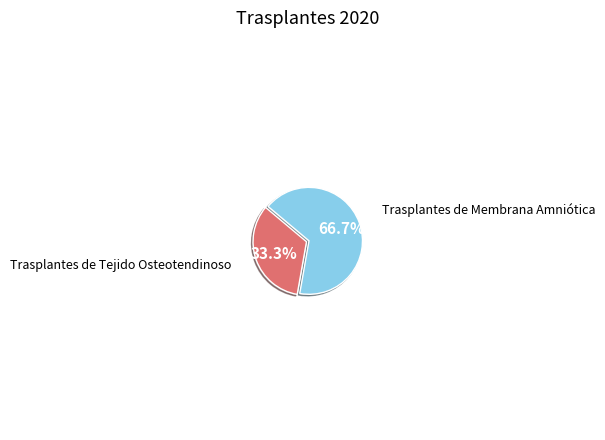

Does any single category account for the majority?

Yes